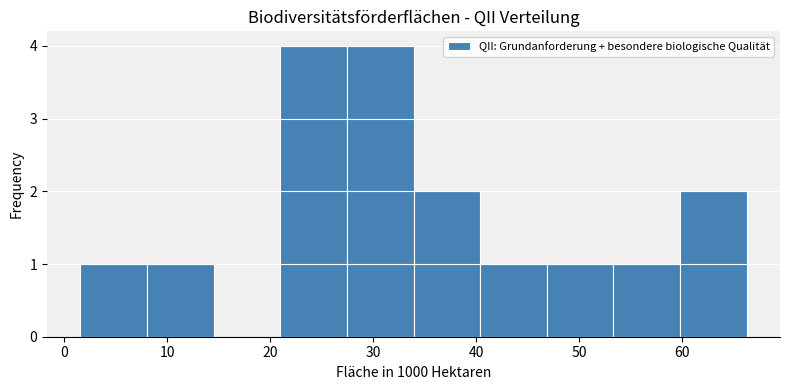

Reading left to right, list every bar in this chart as the range it spans on the x-axis followed by its height. Neither the bar edges nor the heights are printed on the chart, so give them approximately, as read against the axes.

2 to 8: 1
8 to 15: 1
15 to 21: 0
21 to 27: 4
27 to 34: 4
34 to 40: 2
40 to 47: 1
47 to 53: 1
53 to 60: 1
60 to 66: 2